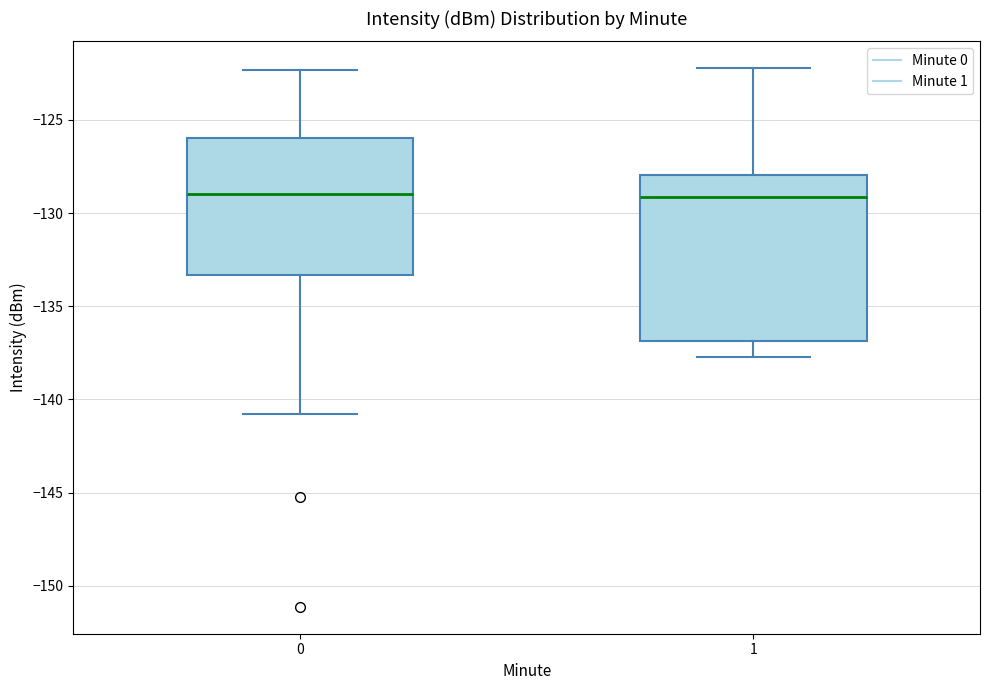

Reading left to right, transcribe this box plot: for each box, give where its median line is, the range the box spans, and where its two whiskers end, as read against the y-axis. The values are not printed on the chart, so give them approximately, as read against the axis.

0: median -129.0, box -133.5 to -126.0, whiskers -141.0 to -122.5
1: median -129.0, box -137.0 to -128.0, whiskers -137.5 to -122.0